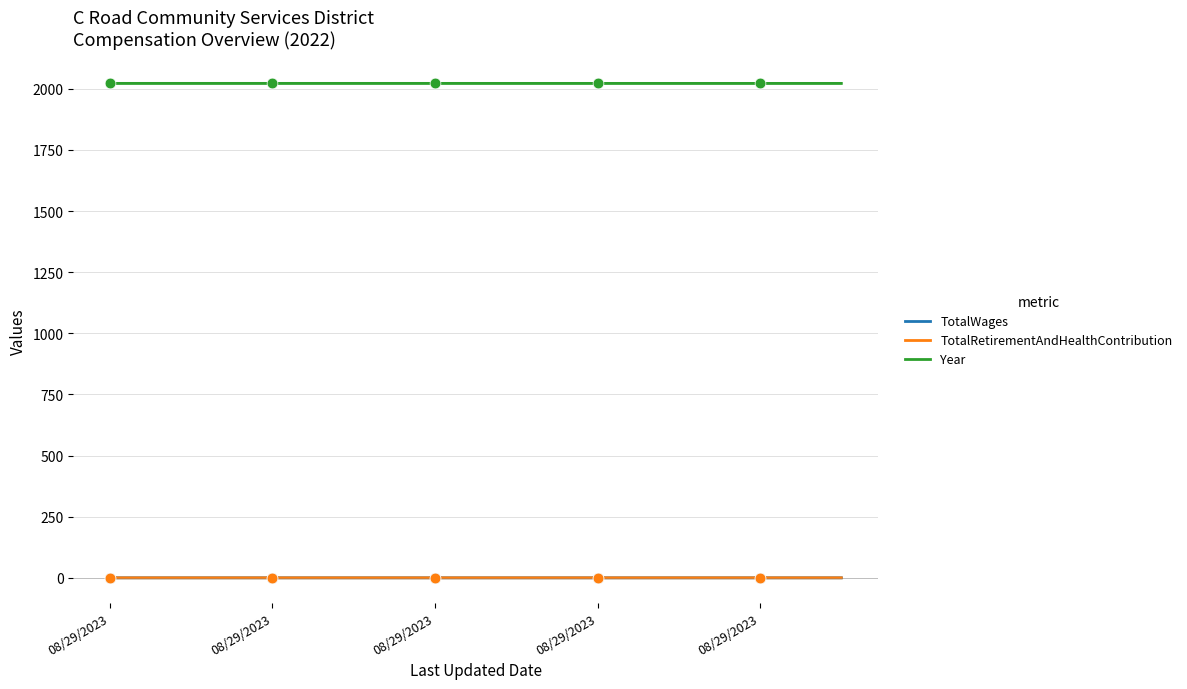

What are all the series names shown in the legend?

TotalWages, TotalRetirementAndHealthContribution, Year